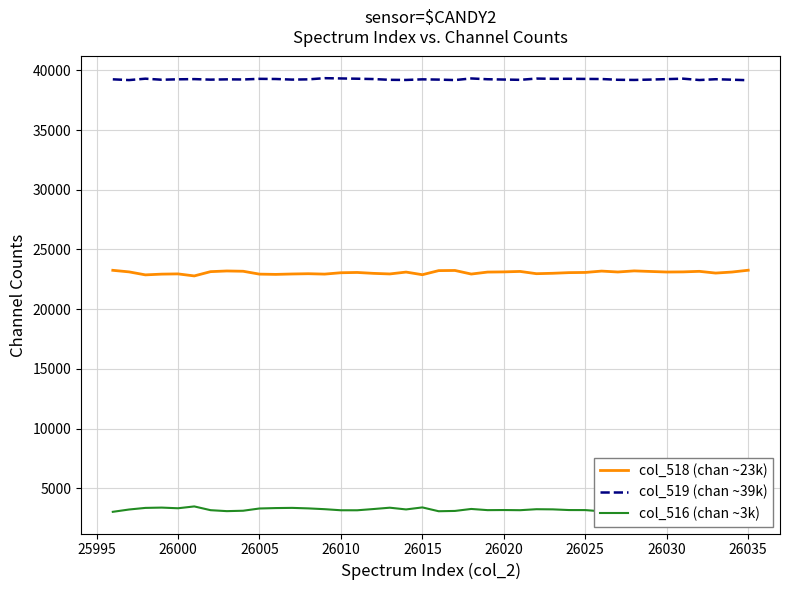

Which series has the largest total across all categories?

col_519 (chan ~39k)